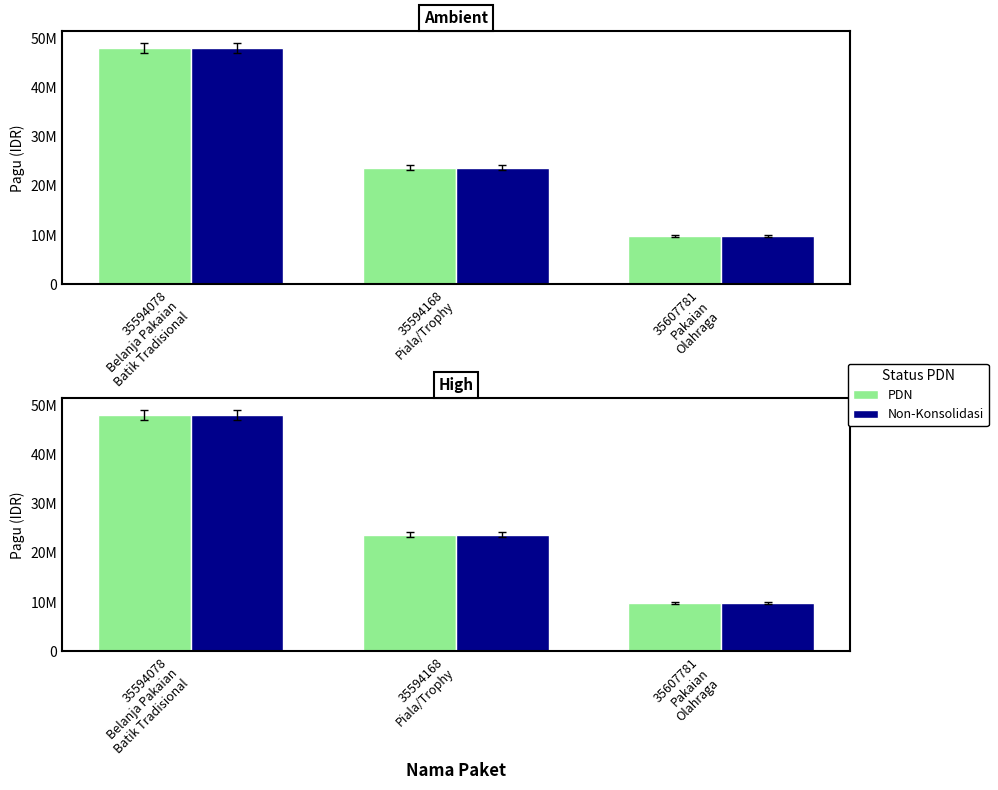

Reading right to left, transcribe all the data shown in this chart.

PDN: 35607781
Pakaian
Olahraga=9900000	35594168
Piala/Trophy=23700000	35594078
Belanja Pakaian
Batik Tradisional=48000000
Non-Konsolidasi: 35607781
Pakaian
Olahraga=9900000	35594168
Piala/Trophy=23700000	35594078
Belanja Pakaian
Batik Tradisional=48000000